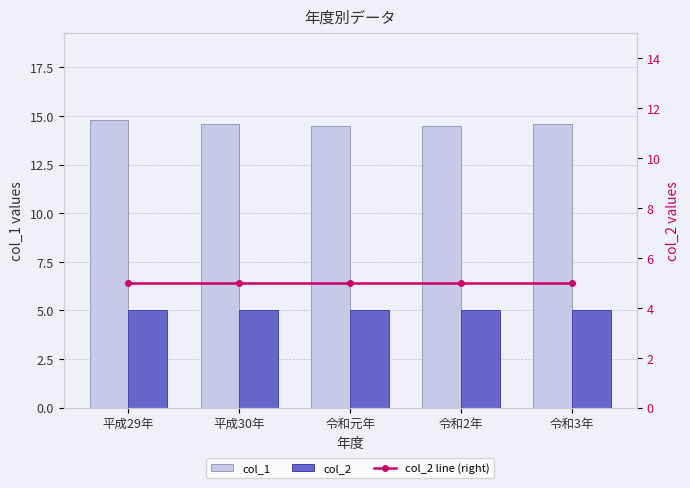

List the labels in order of col_1 value, largest first.

平成29年, 平成30年, 令和3年, 令和元年, 令和2年